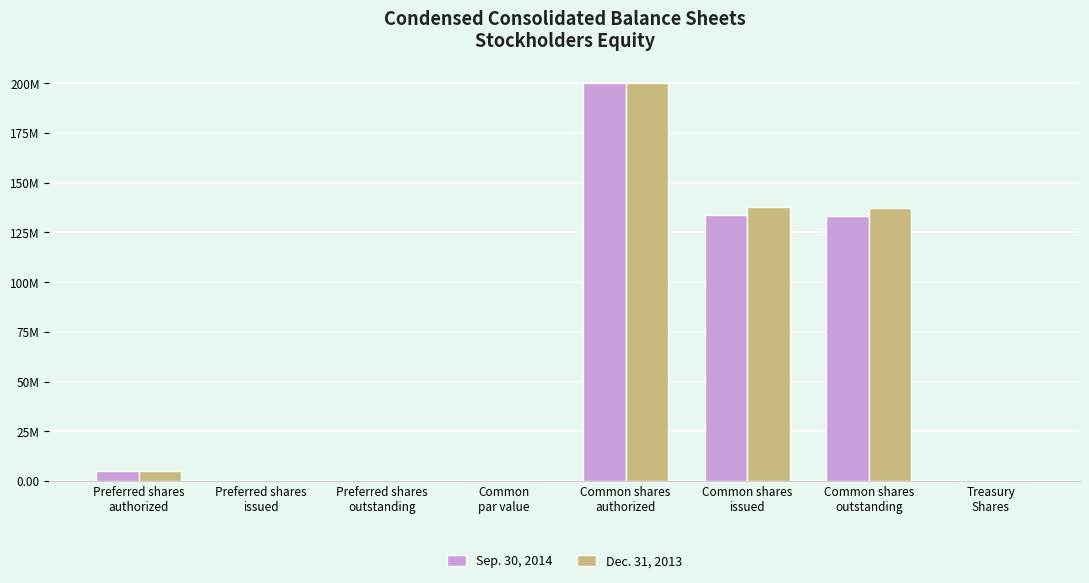

What are all the series names shown in the legend?

Sep. 30, 2014, Dec. 31, 2013